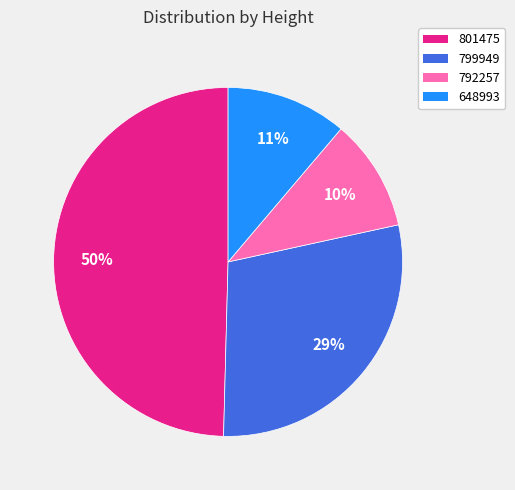

How many segments does this pie chart have?

4